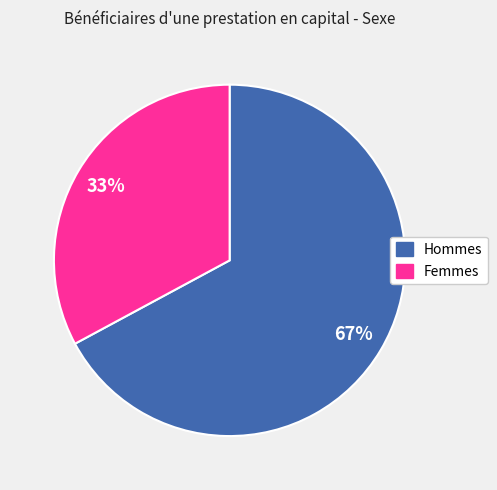

Approximately how many times larger is the value at Femmes compared to Hommes?

0.5